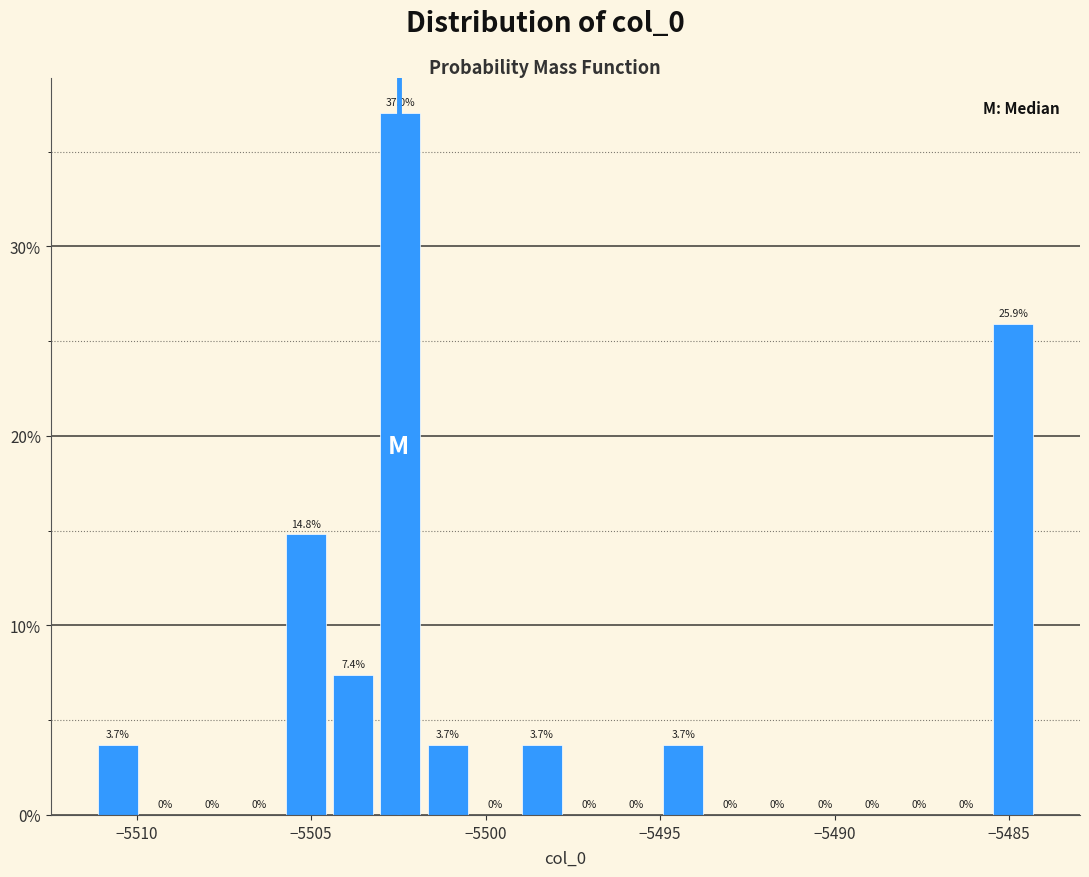

Read against the x-axis, roughly where is the centre of the tallest bar?

-5502.5